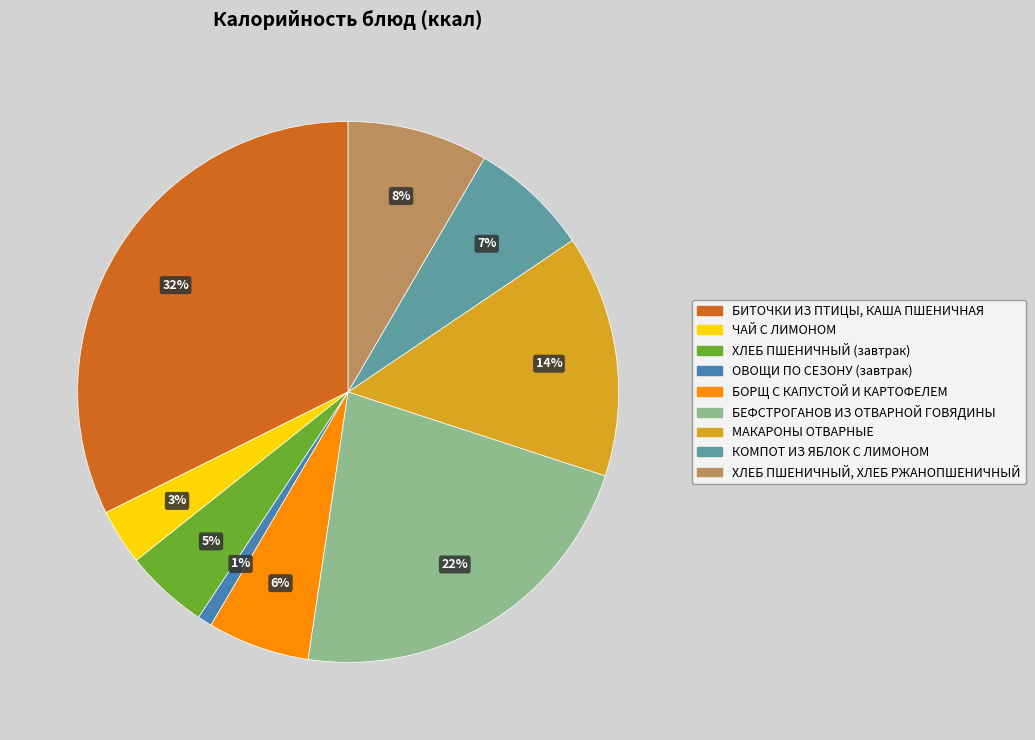

Do МАКАРОНЫ ОТВАРНЫЕ and ХЛЕБ ПШЕНИЧНЫЙ, ХЛЕБ РЖАНОПШЕНИЧНЫЙ together represent more than half of the pie?

No